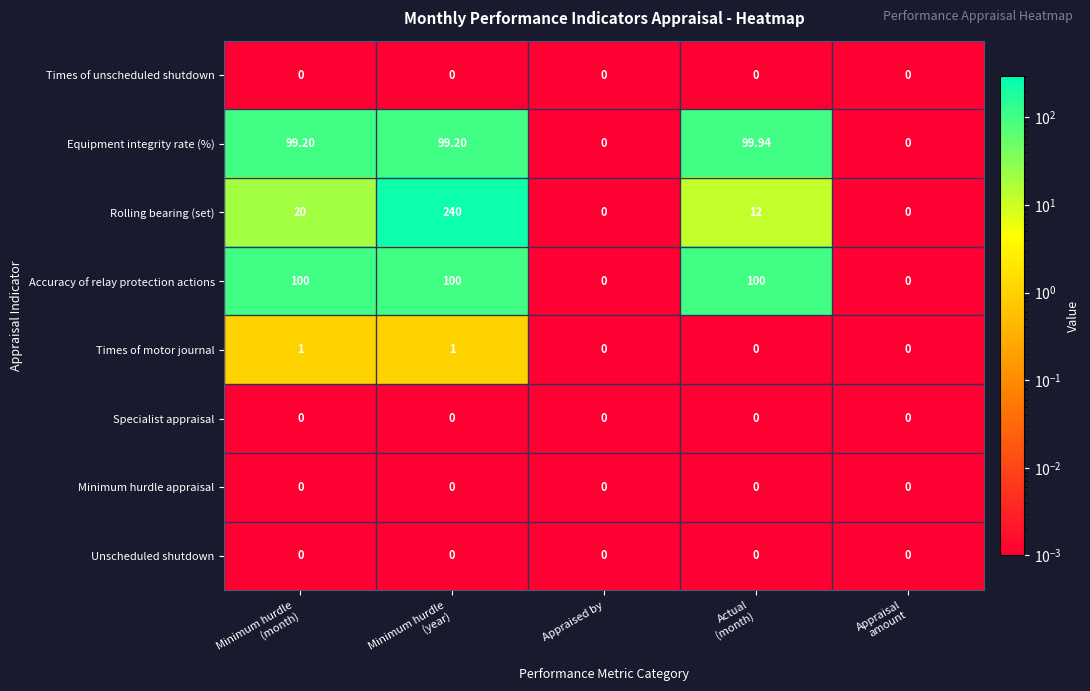

Which series has the largest total across all categories?

Accuracy of relay protection actions